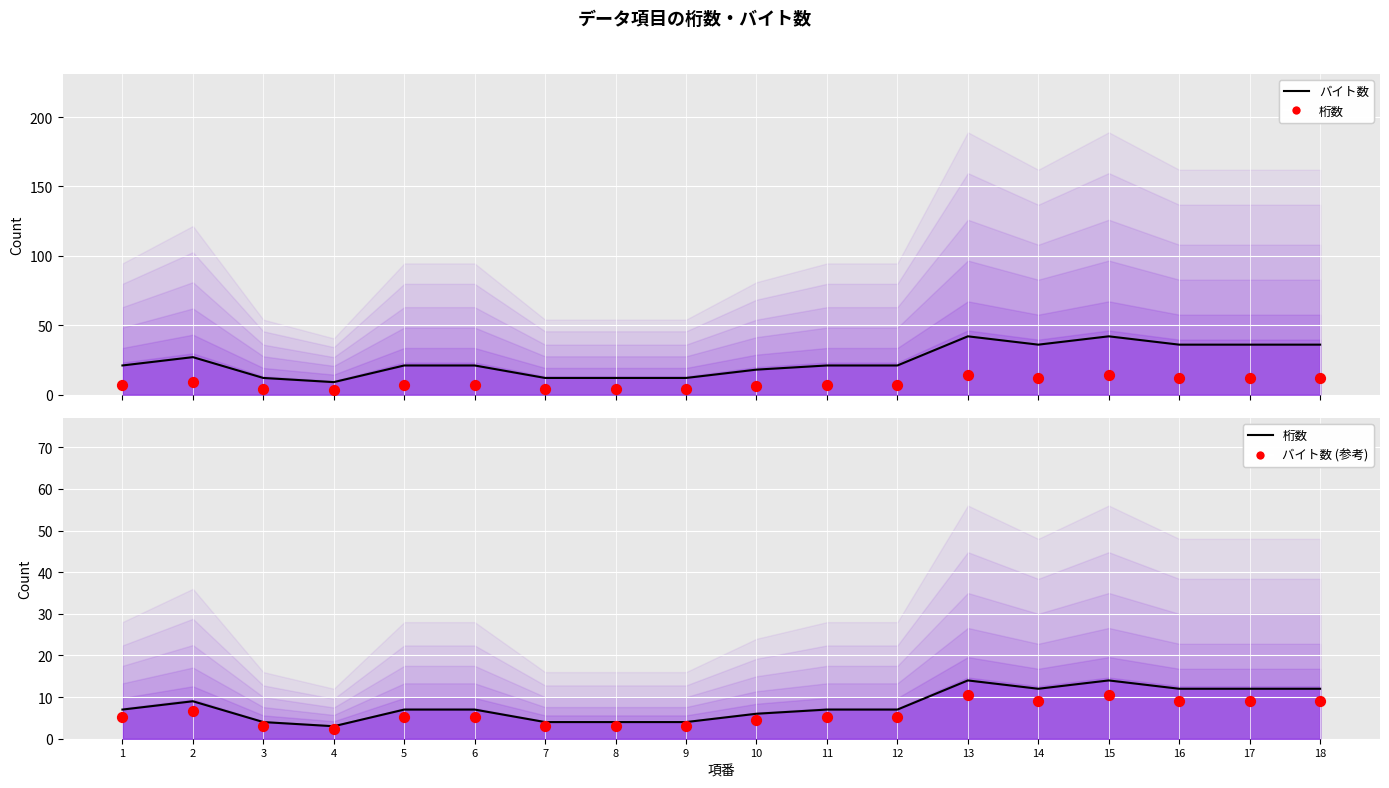

Which series reaches the maximum Y coordinate?

バイト数